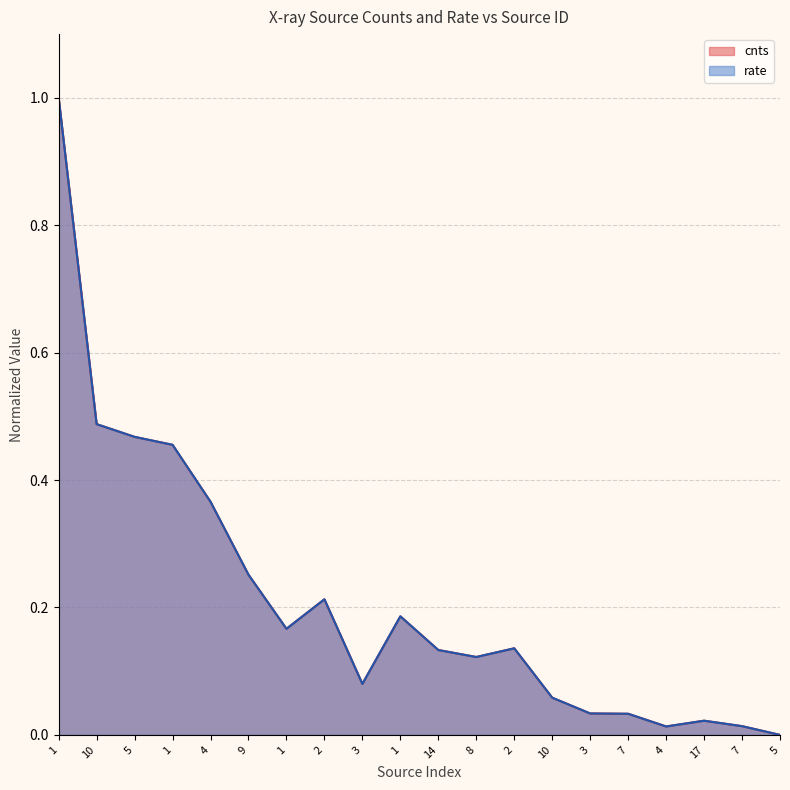

What is the total value across all series at 4?

0.7